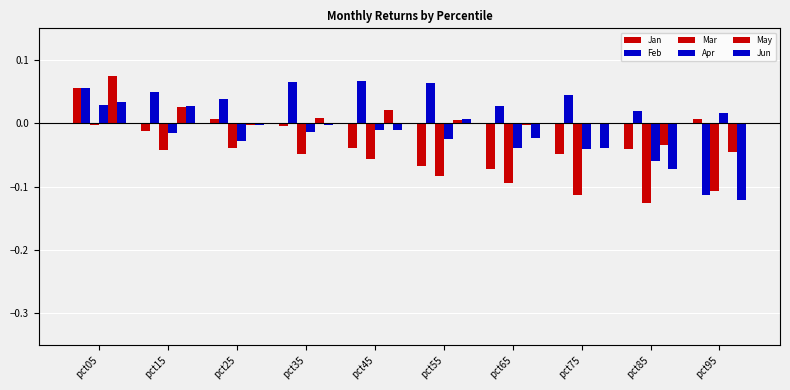

Are the bars grouped side by side (vs. stacked)?

Yes